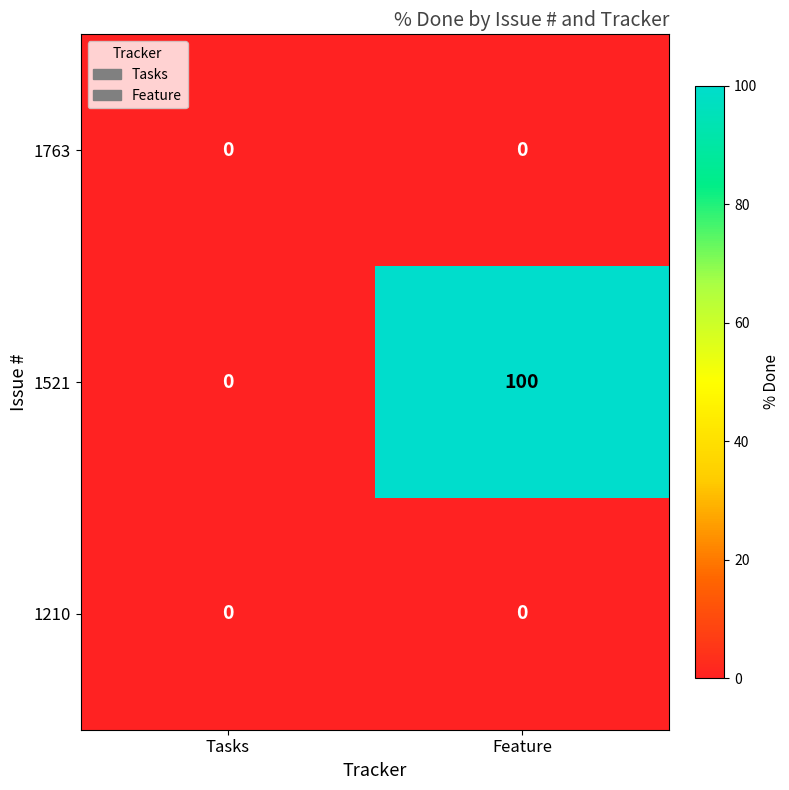

Reading left to right, what are all the values shown in this chart?

1763: Tasks=0	Feature=0
1521: Tasks=0	Feature=100
1210: Tasks=0	Feature=0